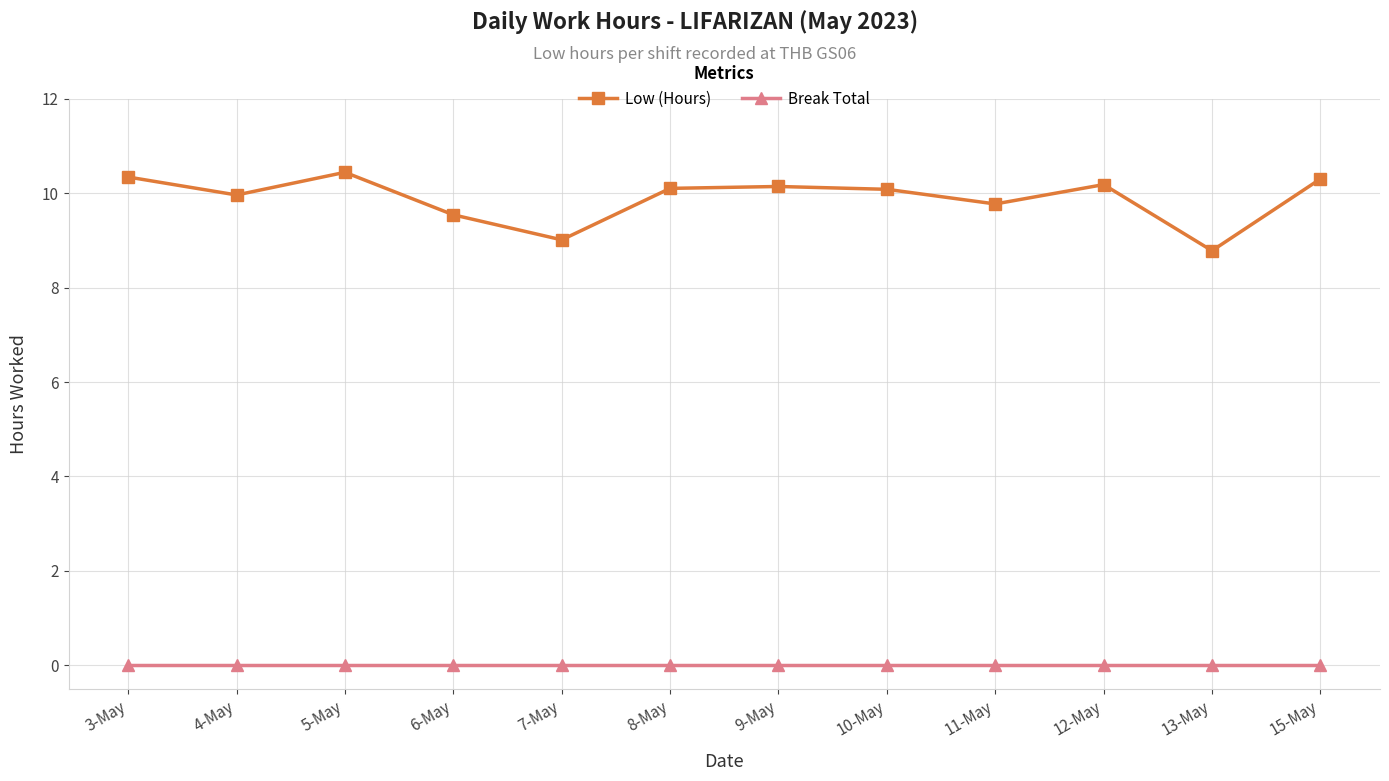

What is the spread (max minus min) of values at 12-May?

10.2